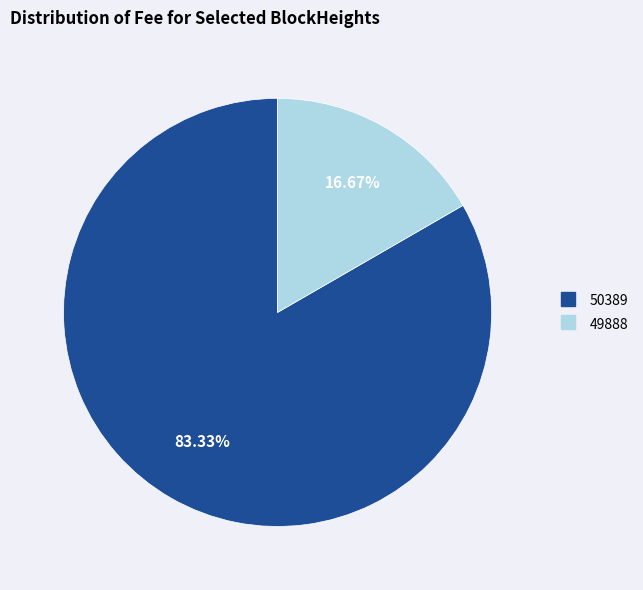

The 50389 slice represents 1% of the pie. True or false?

False